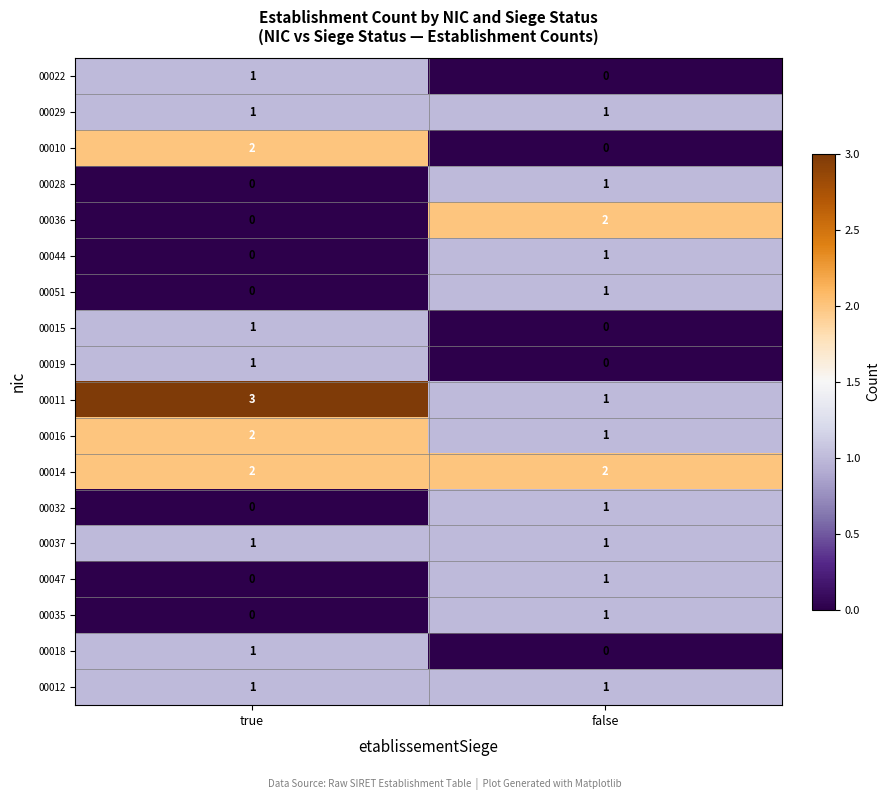

At which label is 00028 closest to 0?

true